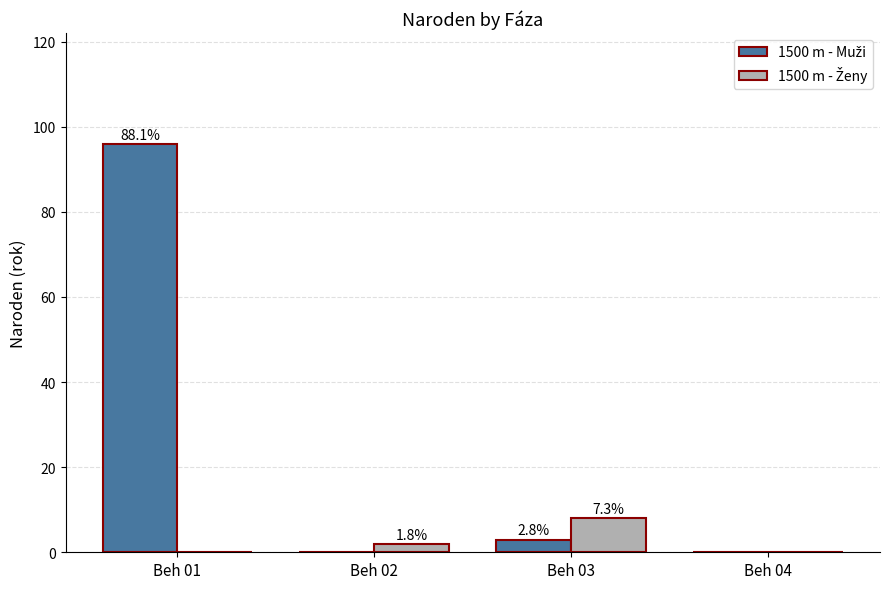

Are the bars grouped side by side (vs. stacked)?

Yes